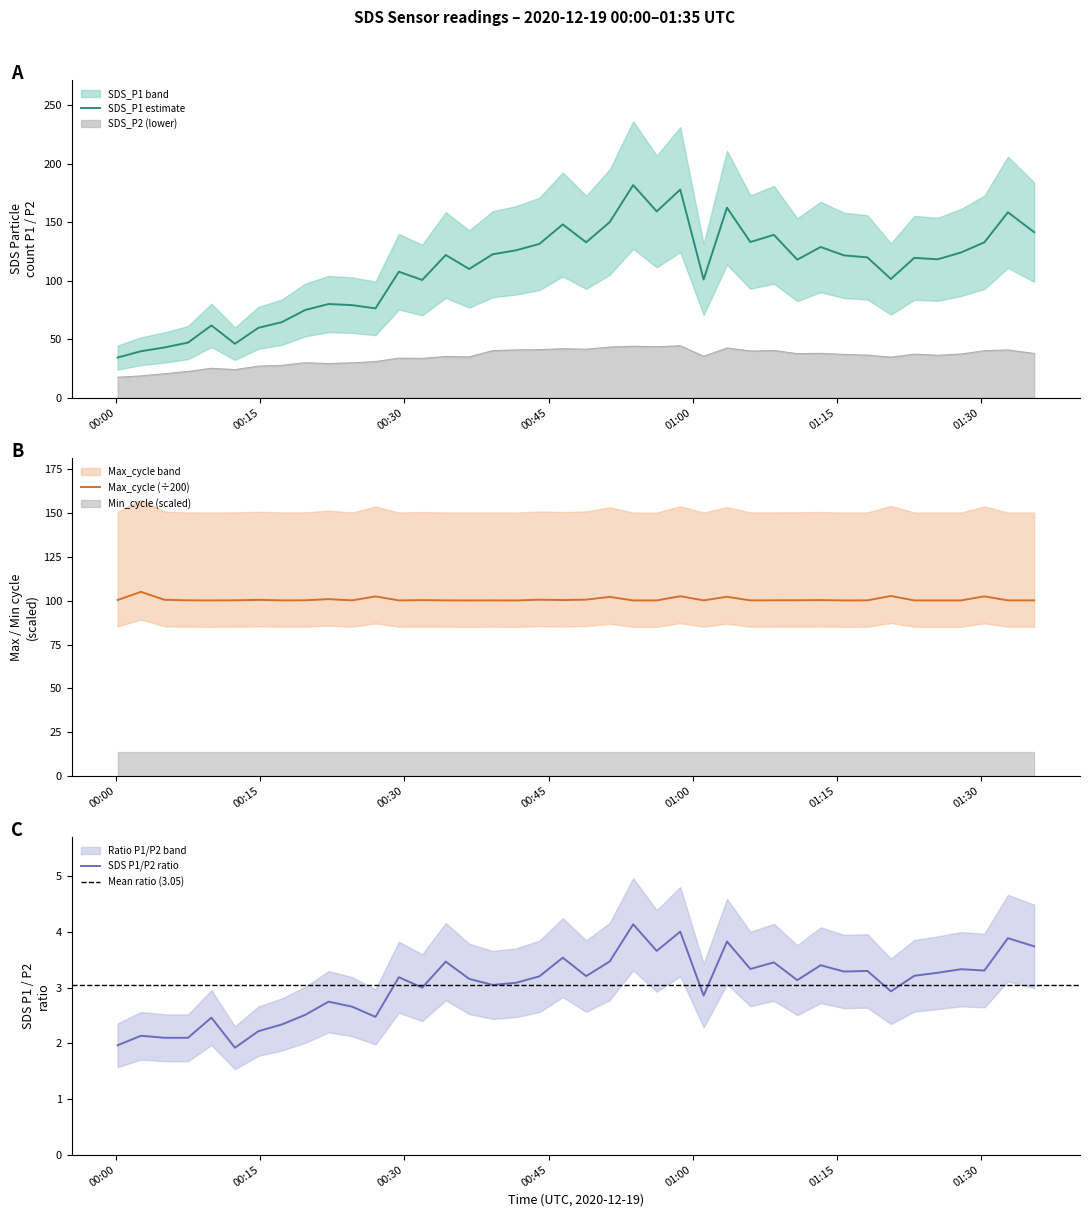

What is the difference between the maximum and minimum values in the Max_cycle series?

4.9